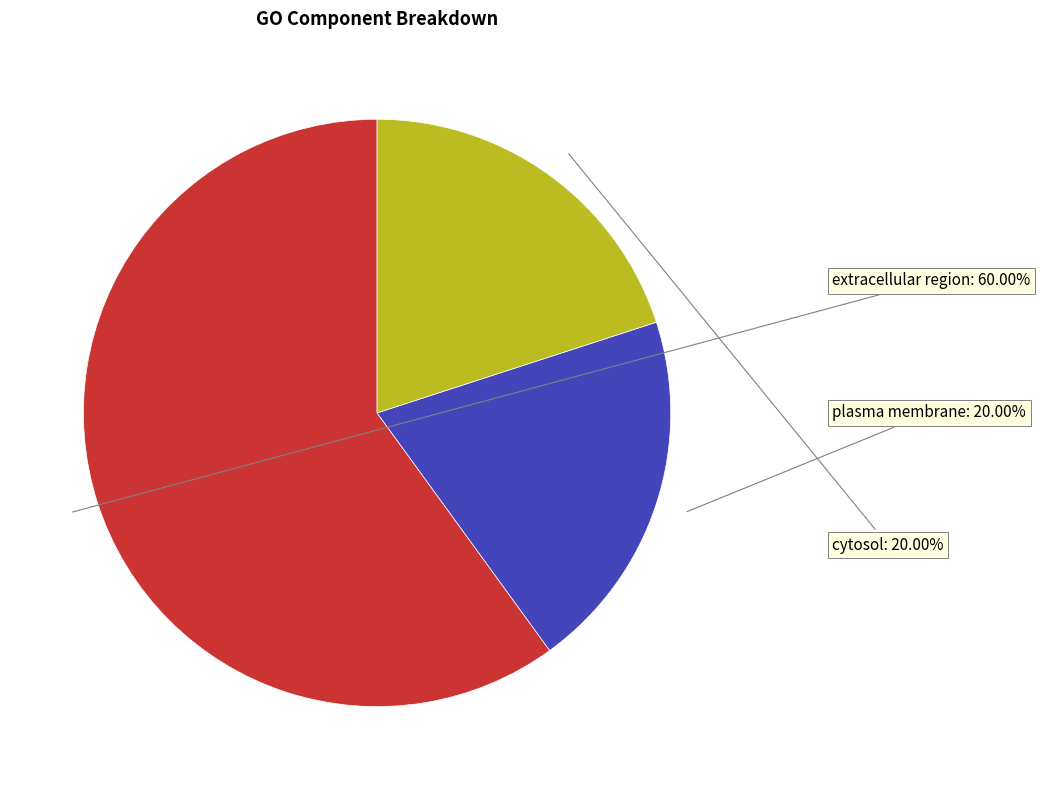

Which slice is the largest?

extracellular region